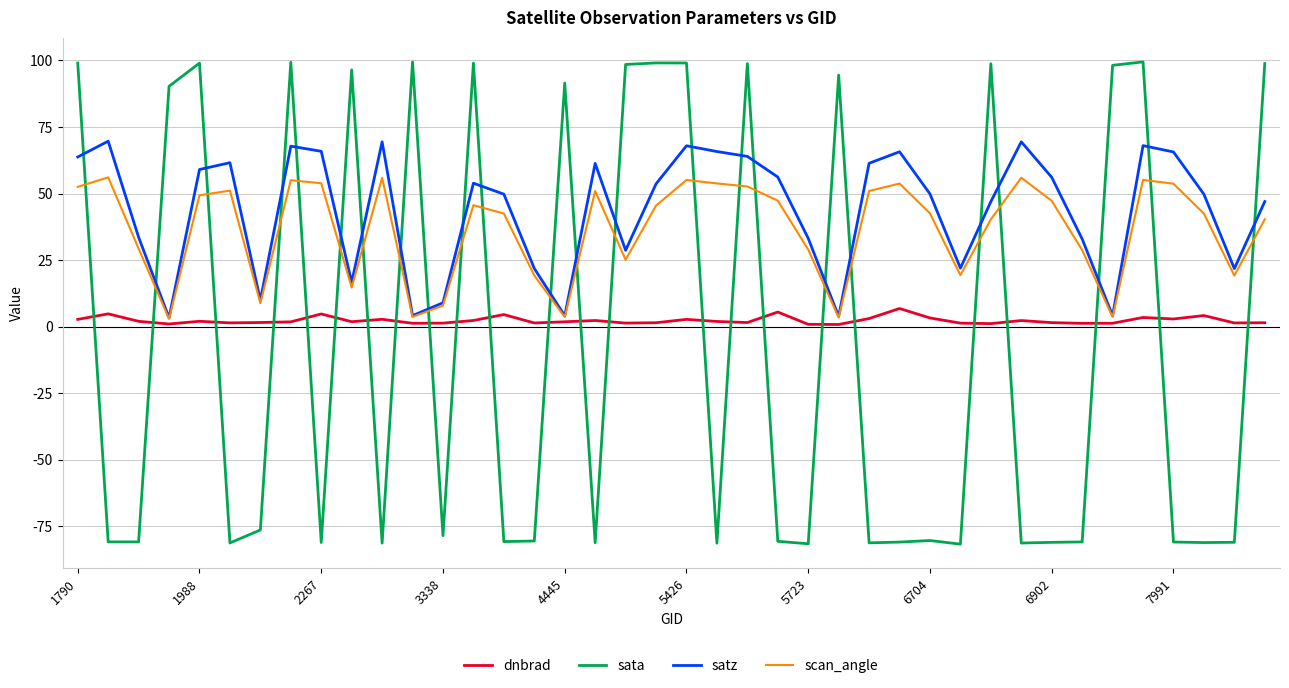

True or false: satz and sata cross at least once.

True